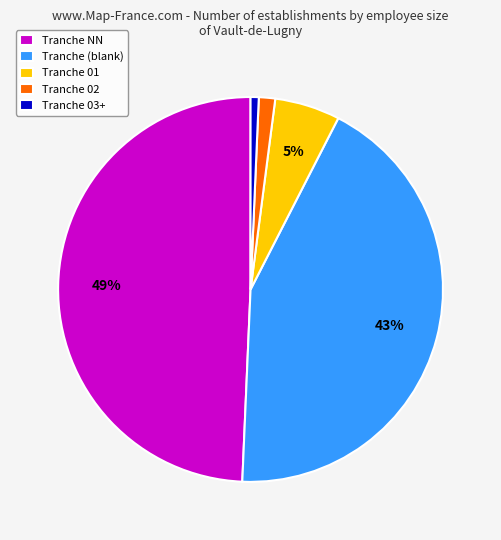

Is the sum of Tranche (blank) and Tranche 01 greater than half?

No